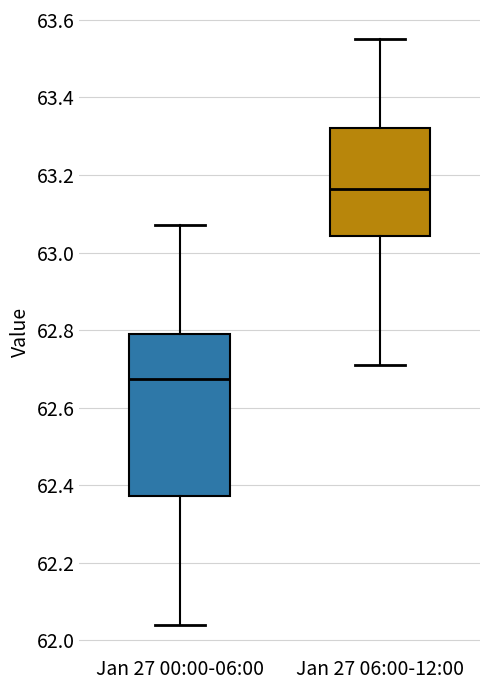

Where does the upper whisker of the box for Jan 27 00:00-06:00 end on the y-axis? The values are not printed on the chart, so give them approximately, as read against the axis.

63.08